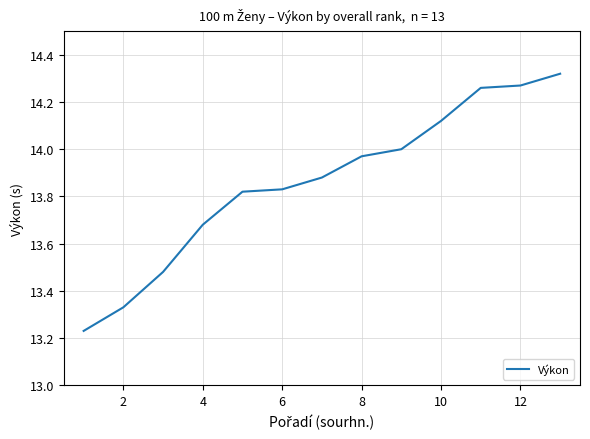

What is the difference between the maximum and minimum values?

1.1